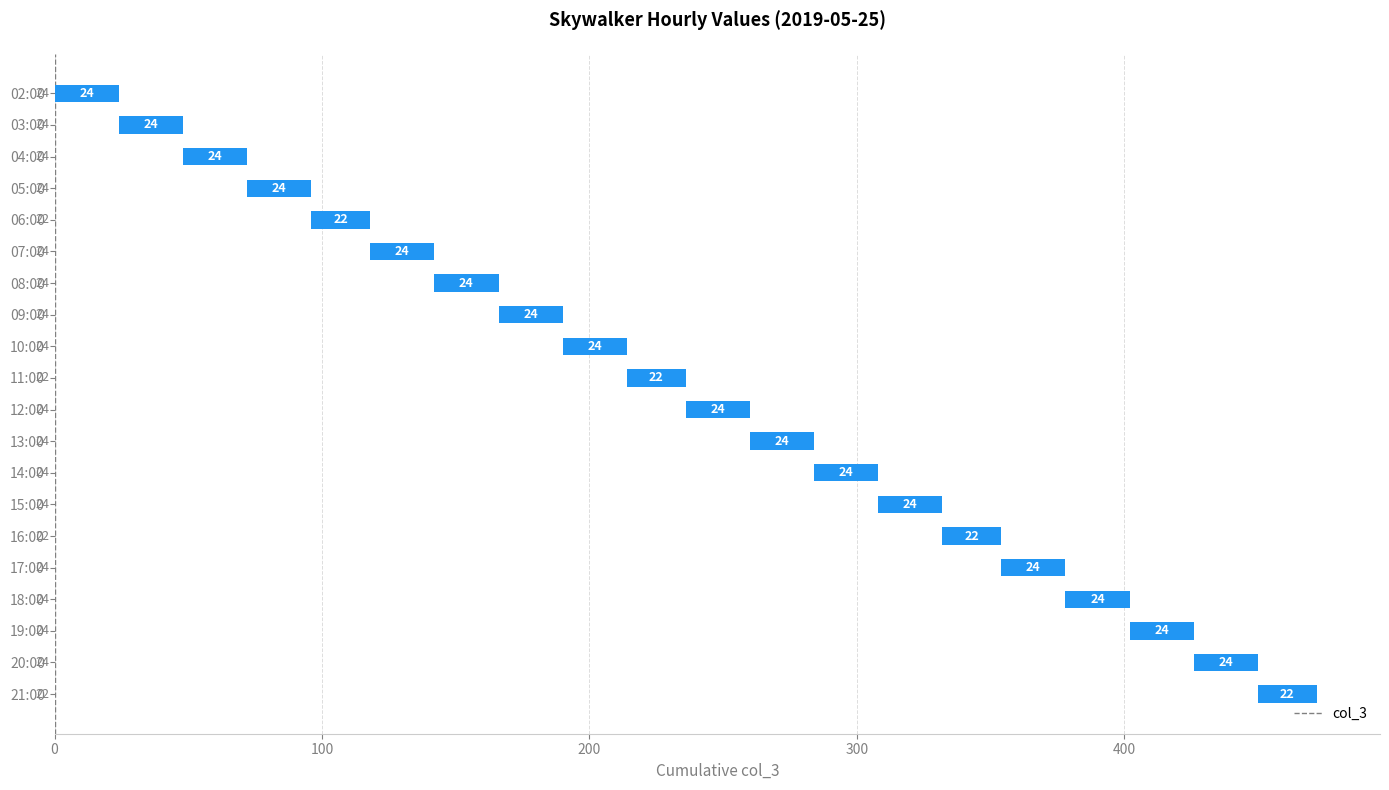

What value does the data have at 11:00?

22